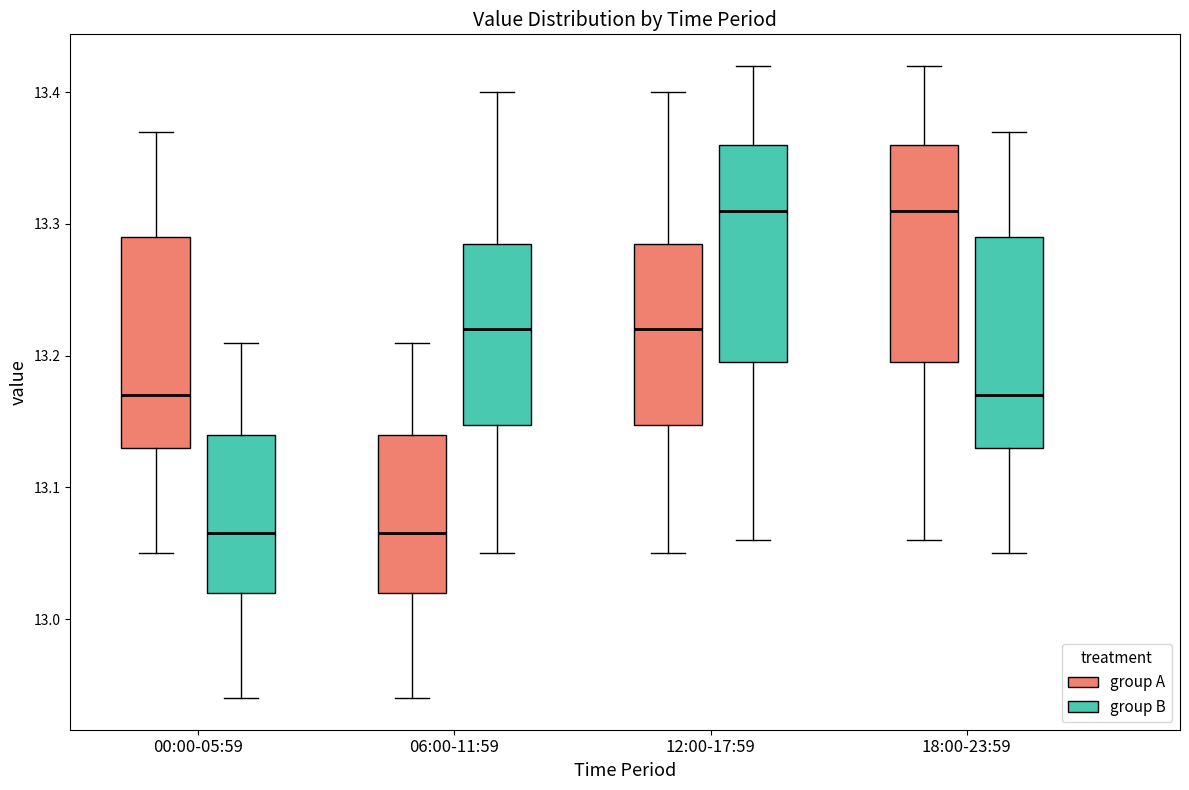

Reading left to right, read every box against the y-axis: the position of its median line, the range the box covers, and the ends of its whiskers. The values are not printed on the chart, so give them approximately, as read against the axis.

00:00-05:59 (group A): median 13.17, box 13.13 to 13.29, whiskers 13.05 to 13.37
00:00-05:59 (group B): median 13.07, box 13.02 to 13.14, whiskers 12.94 to 13.21
06:00-11:59 (group A): median 13.07, box 13.02 to 13.14, whiskers 12.94 to 13.21
06:00-11:59 (group B): median 13.22, box 13.15 to 13.29, whiskers 13.05 to 13.40
12:00-17:59 (group A): median 13.22, box 13.15 to 13.29, whiskers 13.05 to 13.40
12:00-17:59 (group B): median 13.31, box 13.20 to 13.36, whiskers 13.06 to 13.42
18:00-23:59 (group A): median 13.31, box 13.20 to 13.36, whiskers 13.06 to 13.42
18:00-23:59 (group B): median 13.17, box 13.13 to 13.29, whiskers 13.05 to 13.37